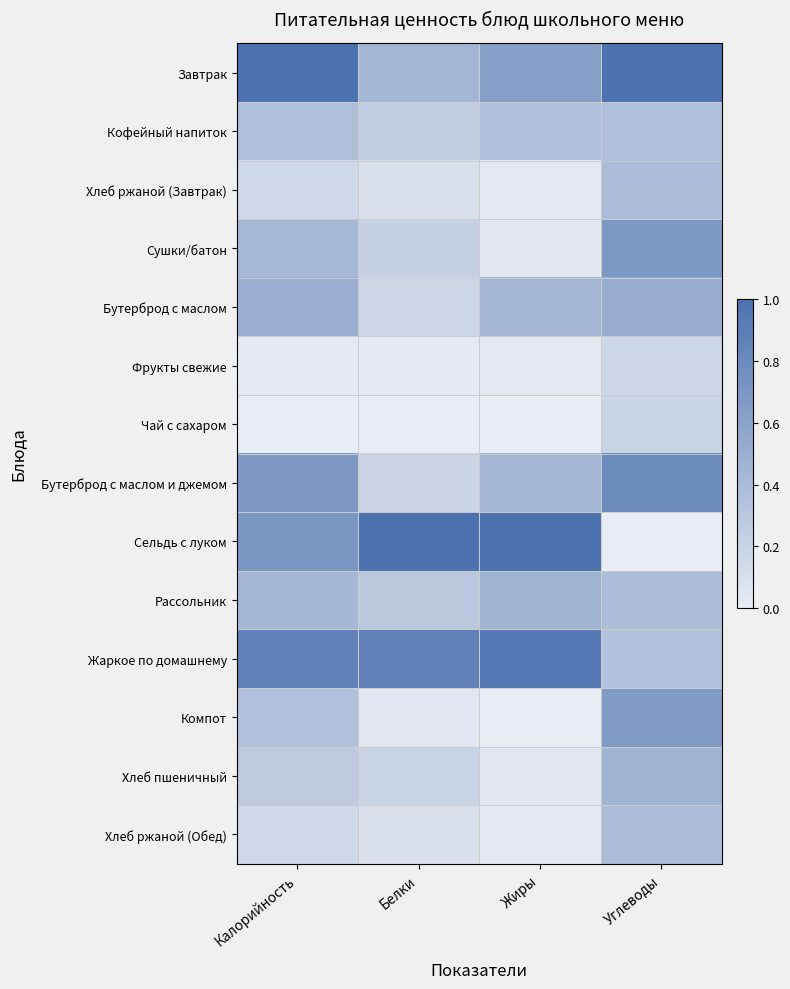

Which series has the widest spread of values?

Сельдь с луком